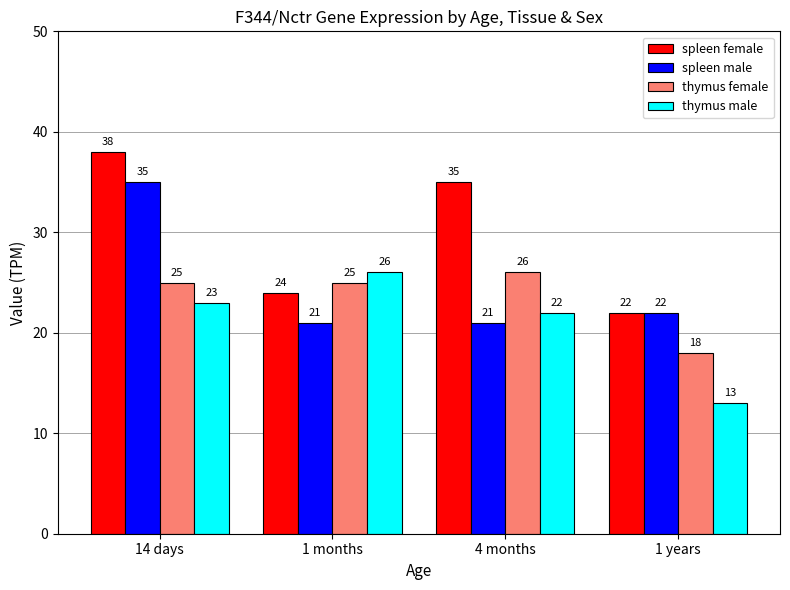

Which series has the largest total across all categories?

spleen female